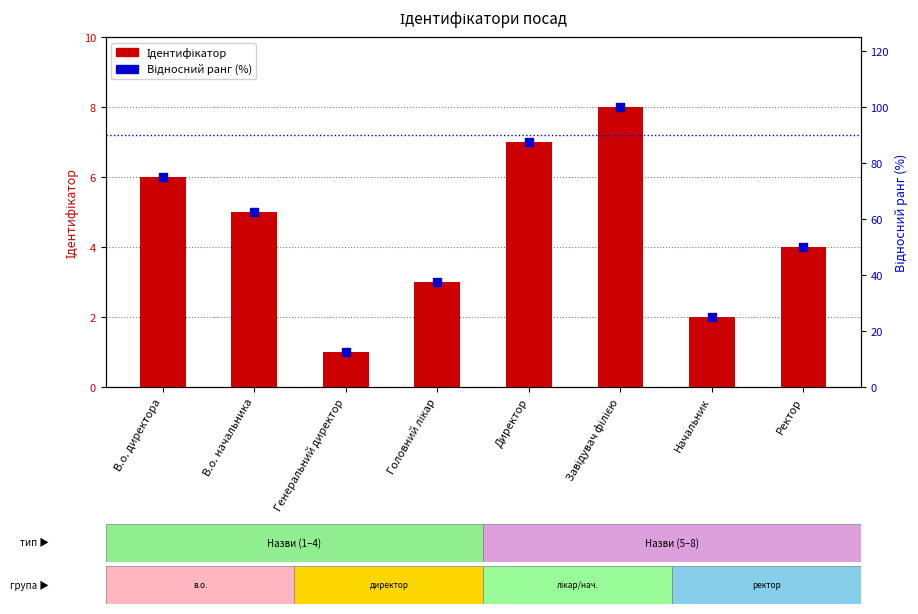

At which category is the sum across all series the highest?

Завідувач філією